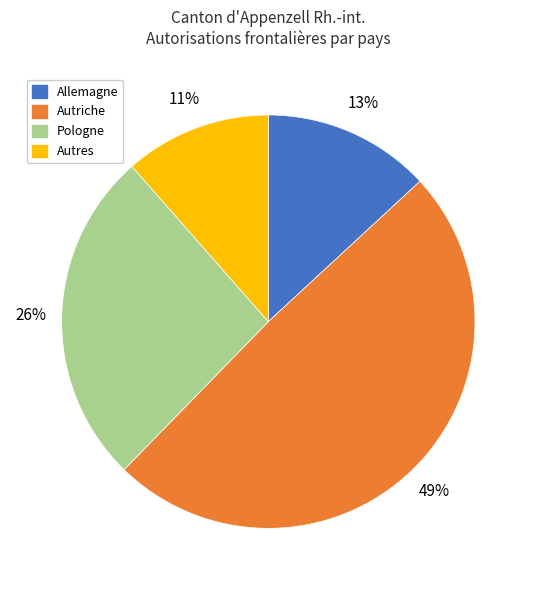

What is the largest slice in the pie chart?

Autriche